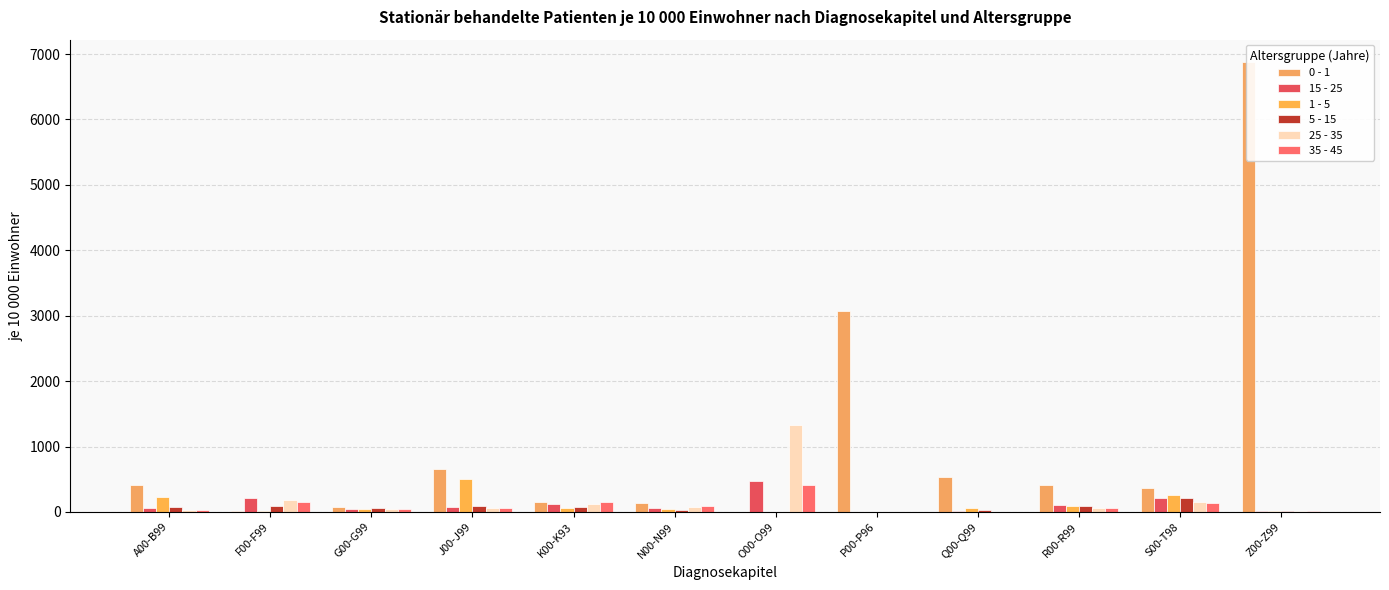

What position from the right is R00-R99?

3